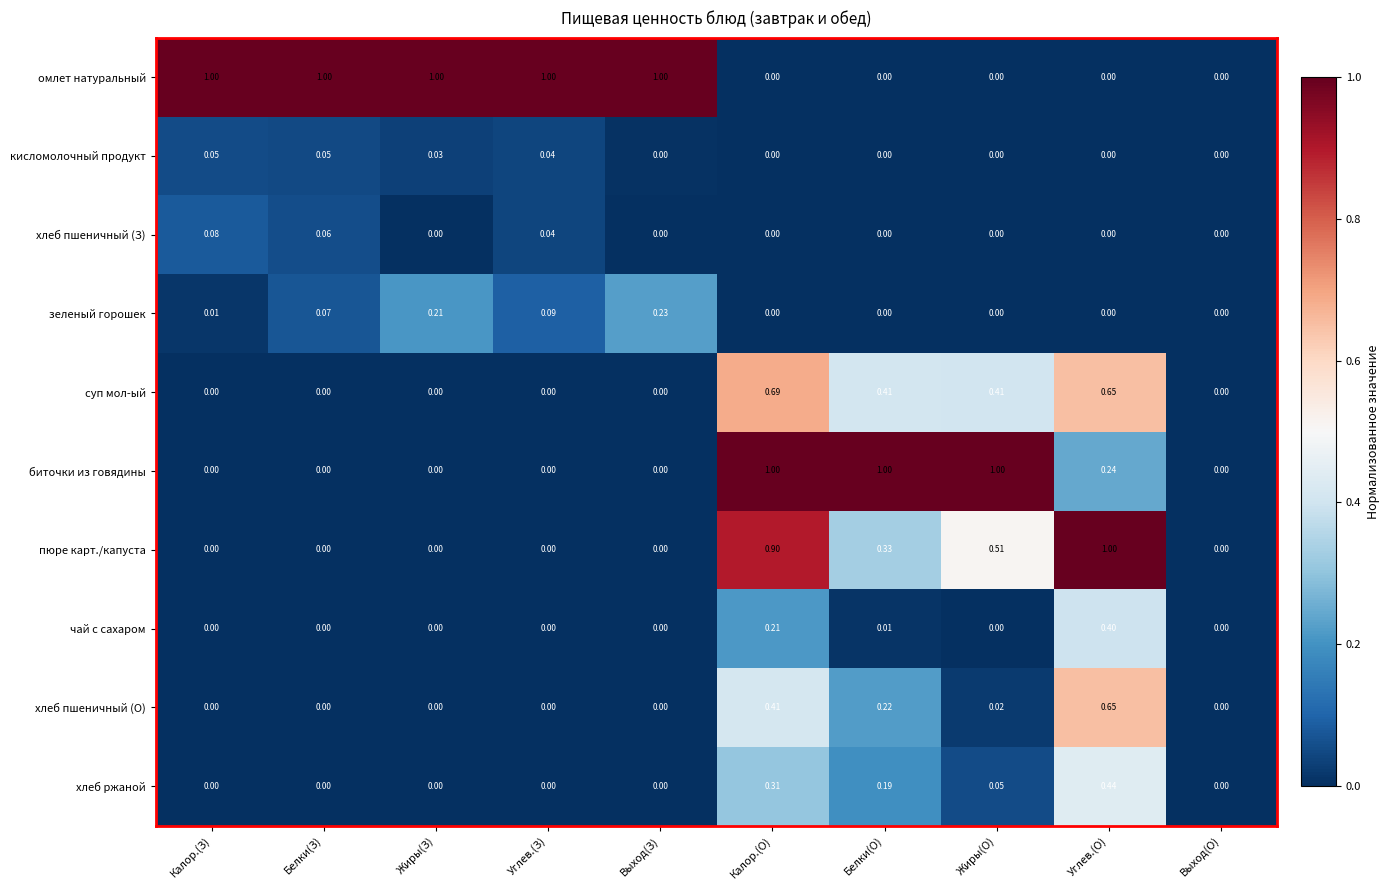

Is the value of пюре карт./капуста at Калор.(З) greater than the value of чай с сахаром at Углев.(О)?

No